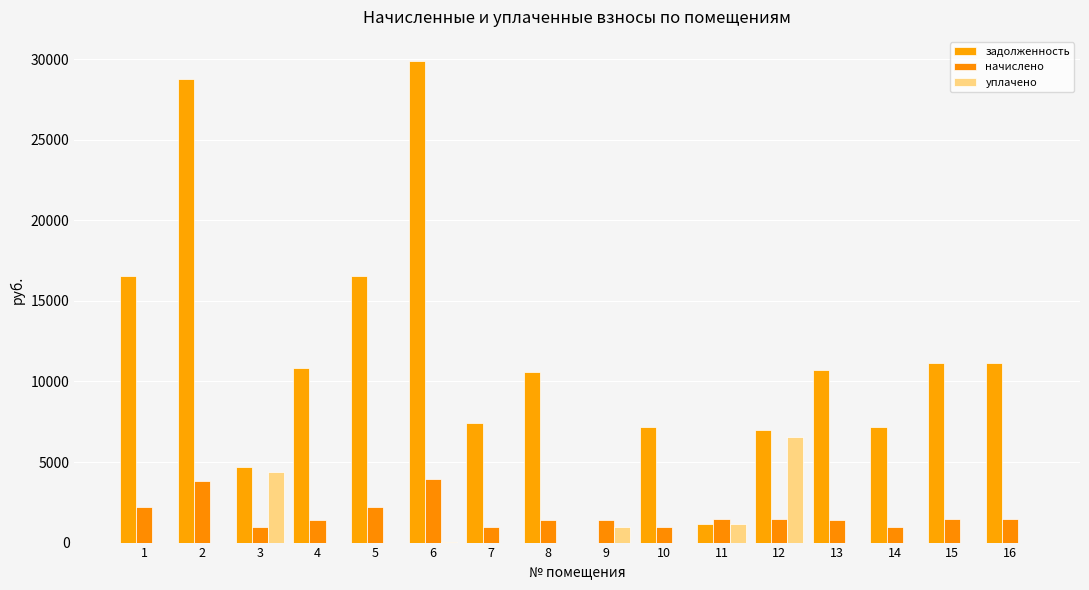

How many groups of bars are there?

16